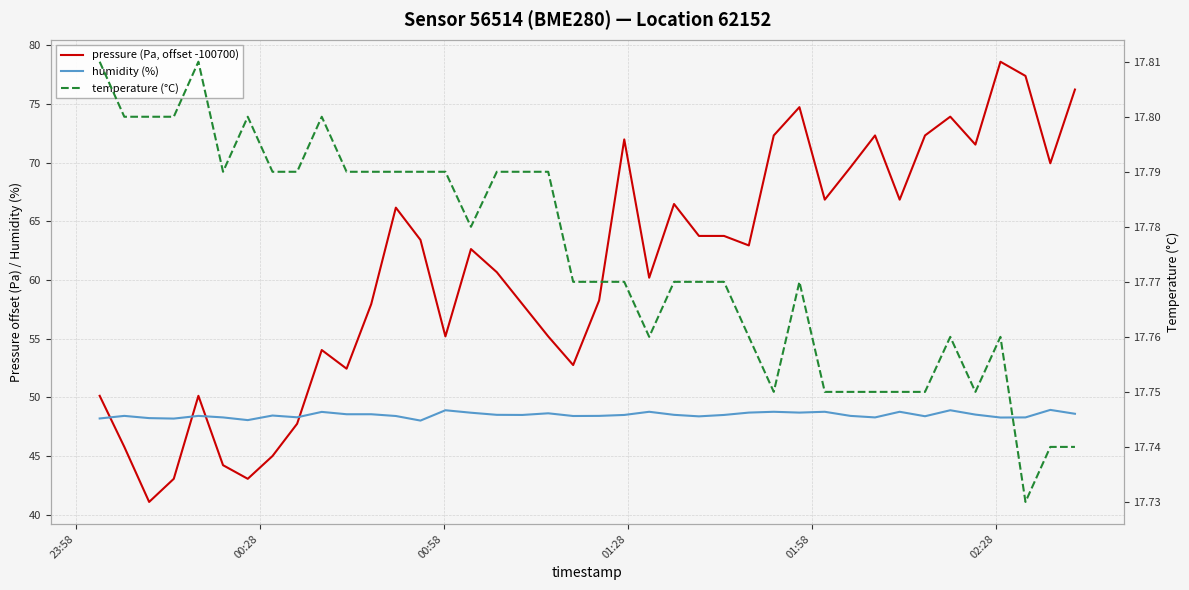

What is the value of the humidity (%) point at the 9th from the left?

48.3